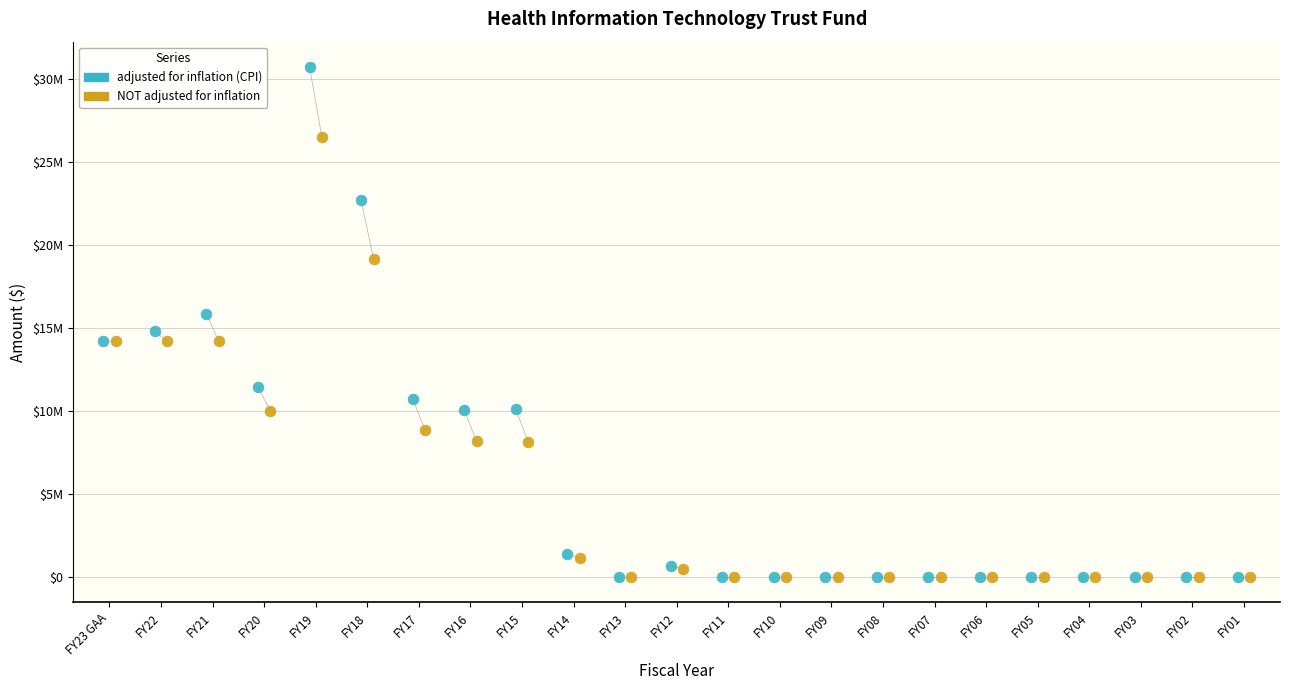

What are all the series names shown in the legend?

adjusted for inflation (CPI), NOT adjusted for inflation